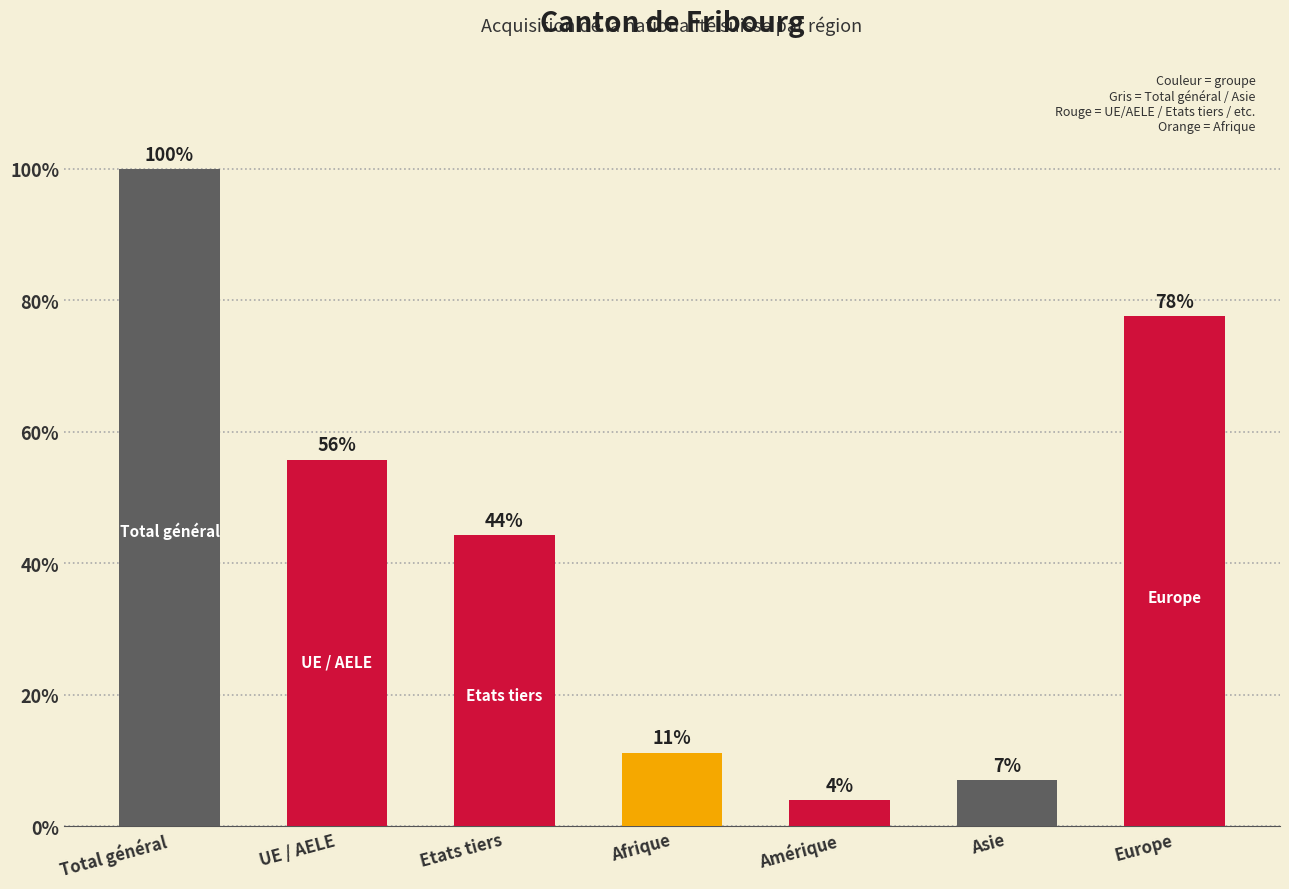

Rank the categories by value from highest to lowest.

Total général, Europe, UE / AELE, Etats tiers, Afrique, Asie, Amérique